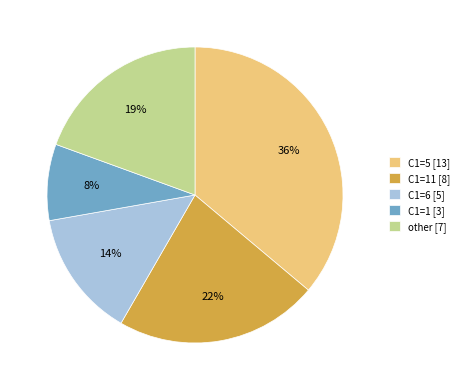

Combined, do C1=6 [5] and other [7] account for over 50%?

No